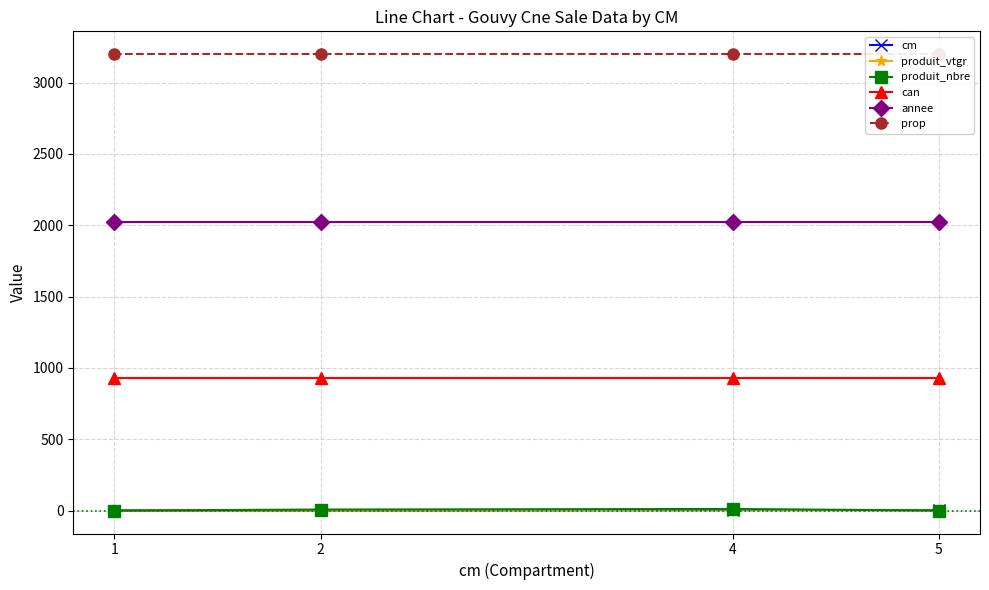

How many values in the cm series are below 4?

2